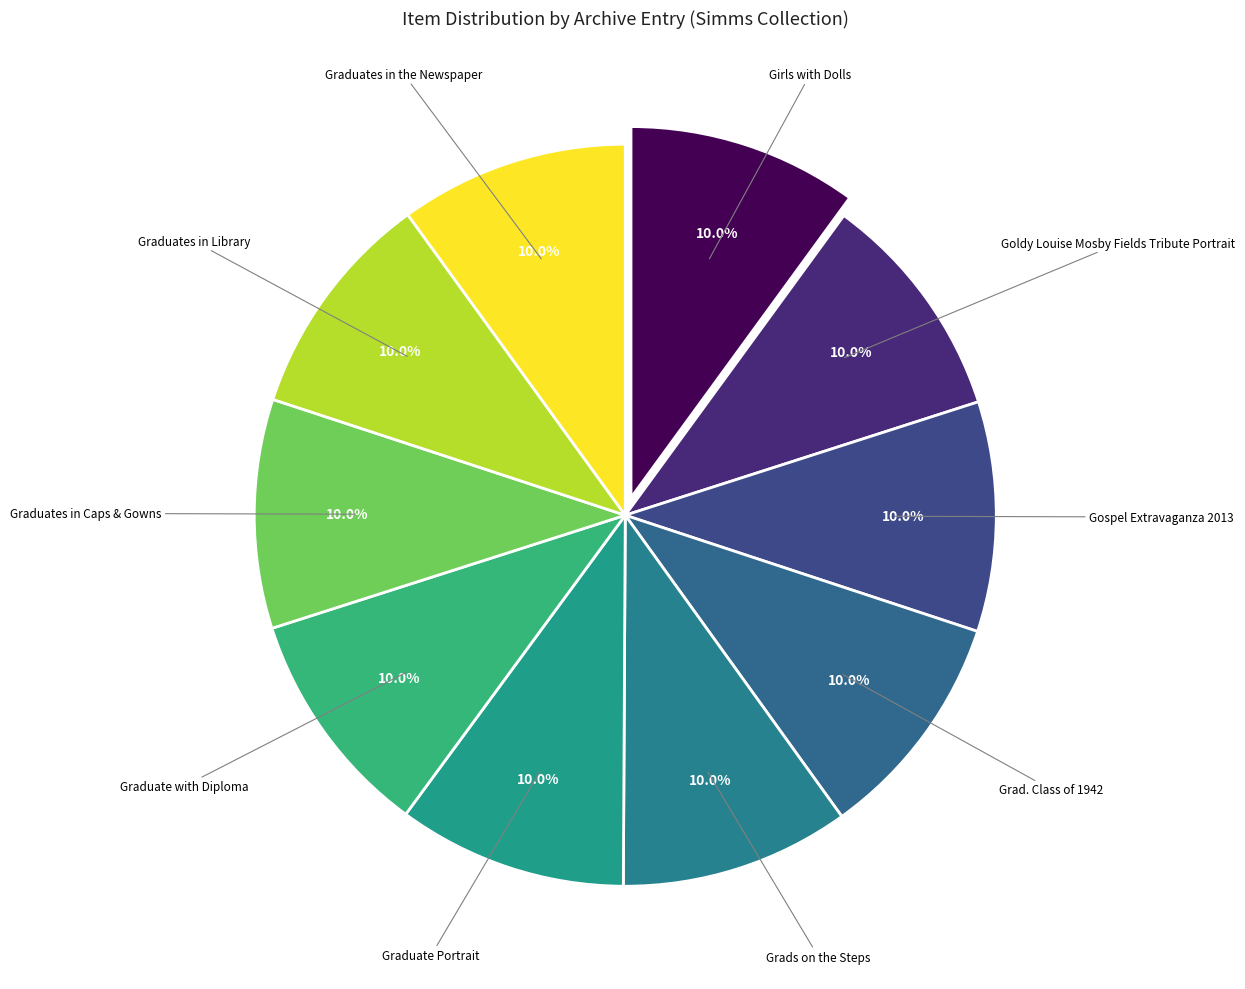

What is the ratio of the value at Graduate with Diploma to the value at Graduates in Library?

1.0